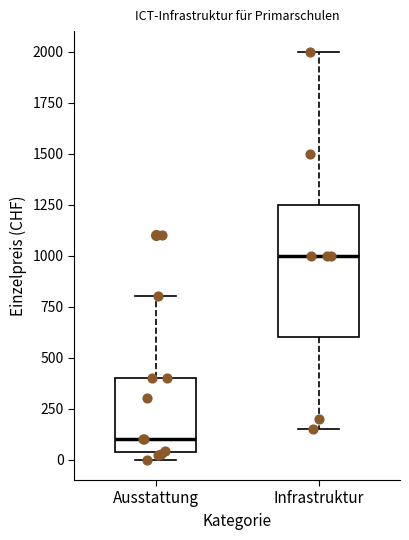

Reading left to right, read every box against the y-axis: the position of its median line, the range the box covers, and the ends of its whiskers. The values are not printed on the chart, so give them approximately, as read against the axis.

Ausstattung: median 100, box 50 to 400, whiskers 0 to 800
Infrastruktur: median 1000, box 600 to 1250, whiskers 150 to 2000